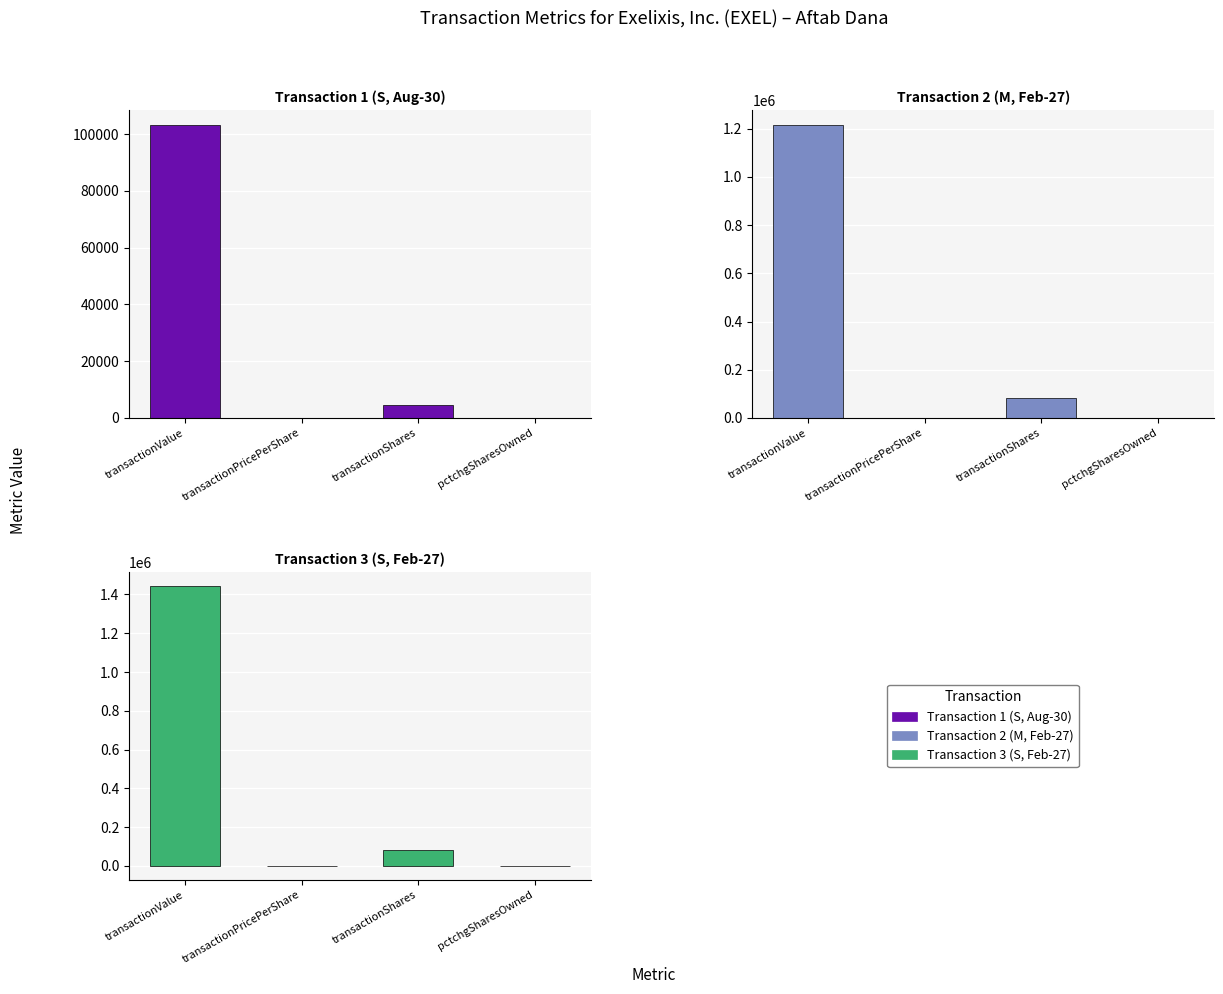

Reading right to left, extract all data points from this chart.

Transaction 1 (S, Aug-30): pctchgSharesOwned=-1.0	transactionShares=4600.0	transactionPricePerShare=22.5	transactionValue=103362.0
Transaction 2 (M, Feb-27): pctchgSharesOwned=30.0	transactionShares=82500.0	transactionPricePerShare=14.7	transactionValue=1216050.0
Transaction 3 (S, Feb-27): pctchgSharesOwned=-19.0	transactionShares=82500.0	transactionPricePerShare=17.5	transactionValue=1443750.0